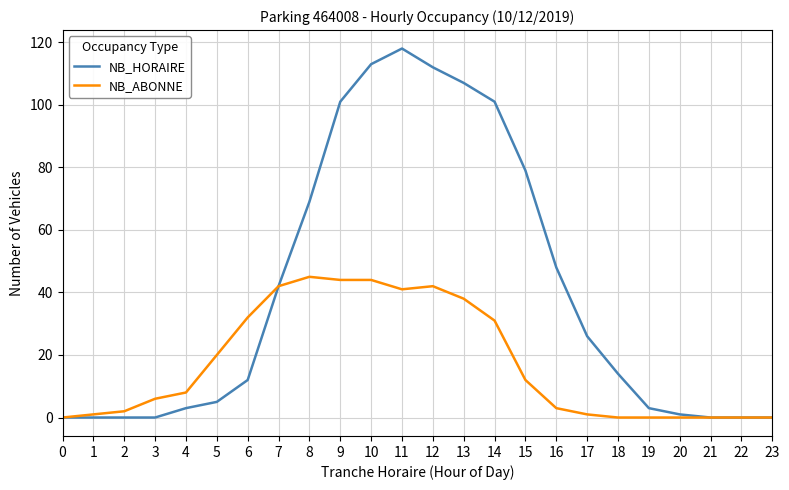

Which series has the widest spread of values?

NB_HORAIRE